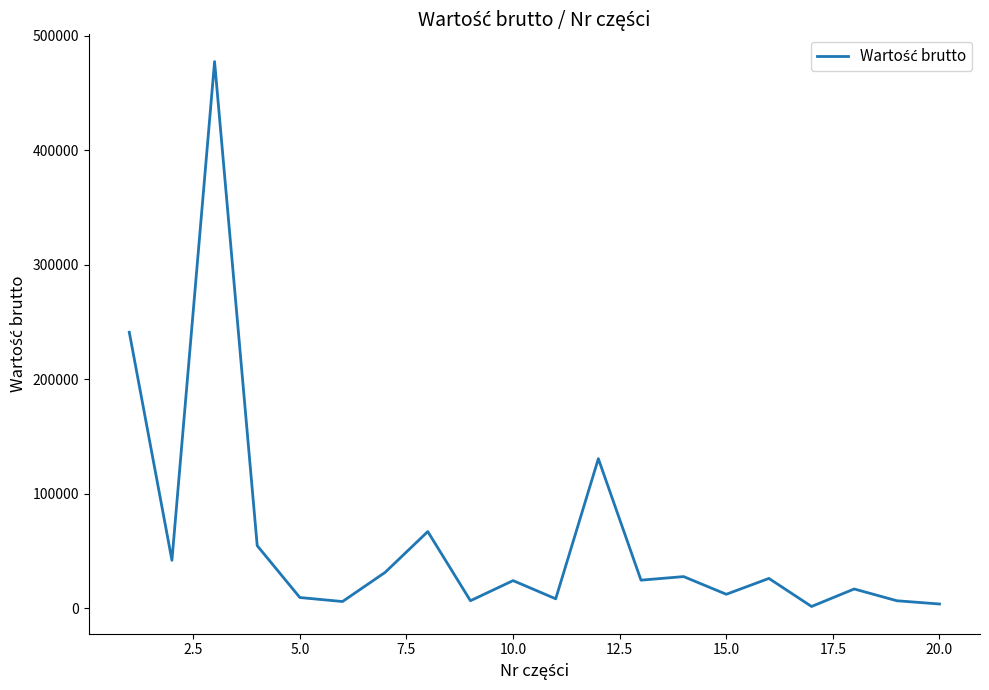

What is the difference between the maximum and minimum values?

476166.6